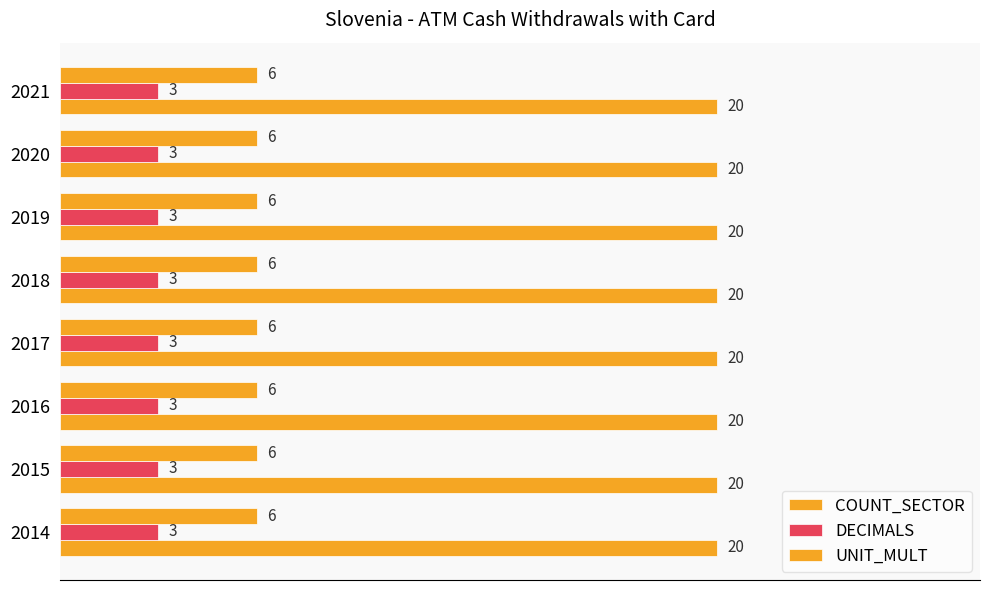

Rank the series by their maximum value, from lowest to highest.

DECIMALS, UNIT_MULT, COUNT_SECTOR